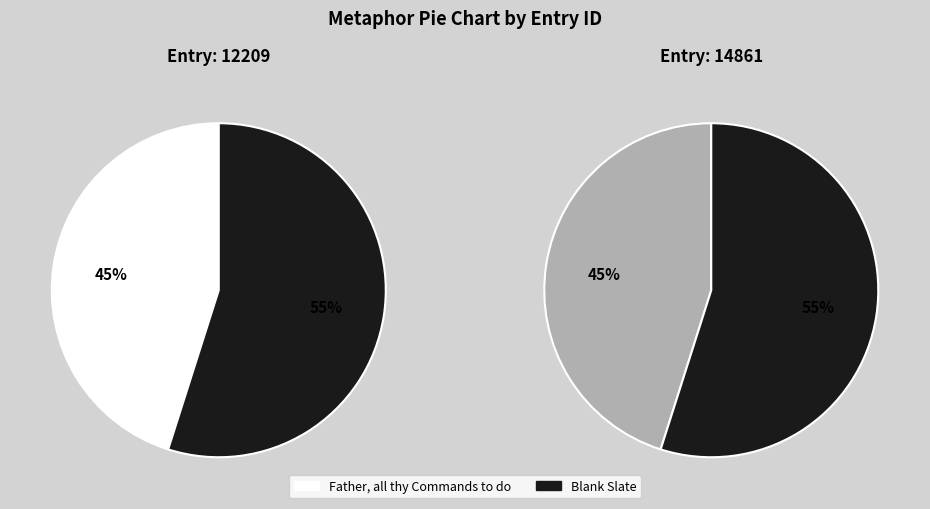

Which slice is the largest?

Blank Slate